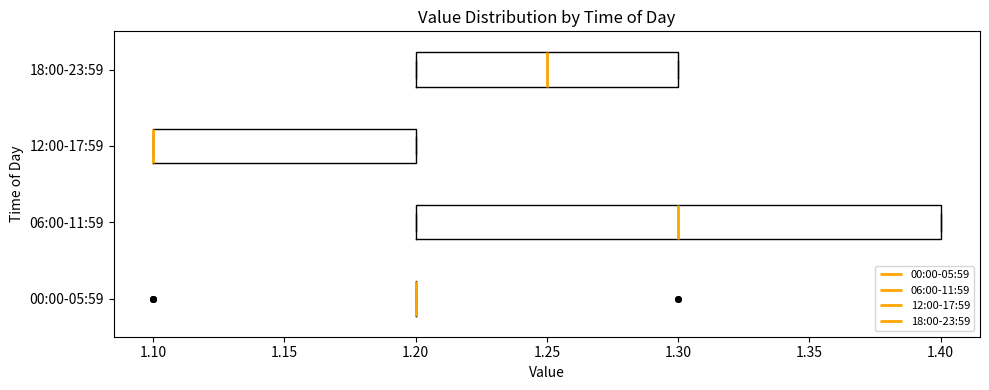

Reading bottom to top, transcribe this box plot: for each box, give where its median line is, the range the box spans, and where its two whiskers end, as read against the x-axis. The values are not printed on the chart, so give them approximately, as read against the axis.

00:00-05:59: box collapsed to a line at 1.20, whiskers 1.20 to 1.20
06:00-11:59: median 1.30, box 1.20 to 1.40, whiskers 1.20 to 1.40
12:00-17:59: median 1.10 (drawn on the box's left edge), box 1.10 to 1.20, whiskers 1.10 to 1.20
18:00-23:59: median 1.25, box 1.20 to 1.30, whiskers 1.20 to 1.30